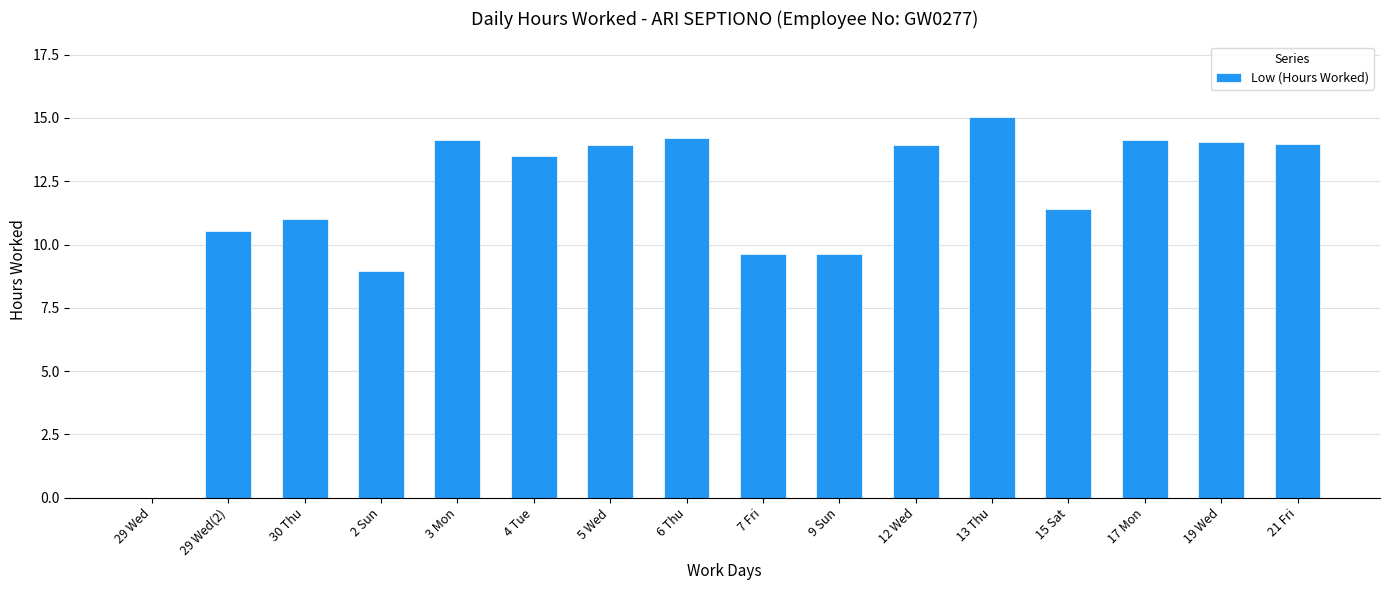

What is the maximum value shown in the chart?

15.0